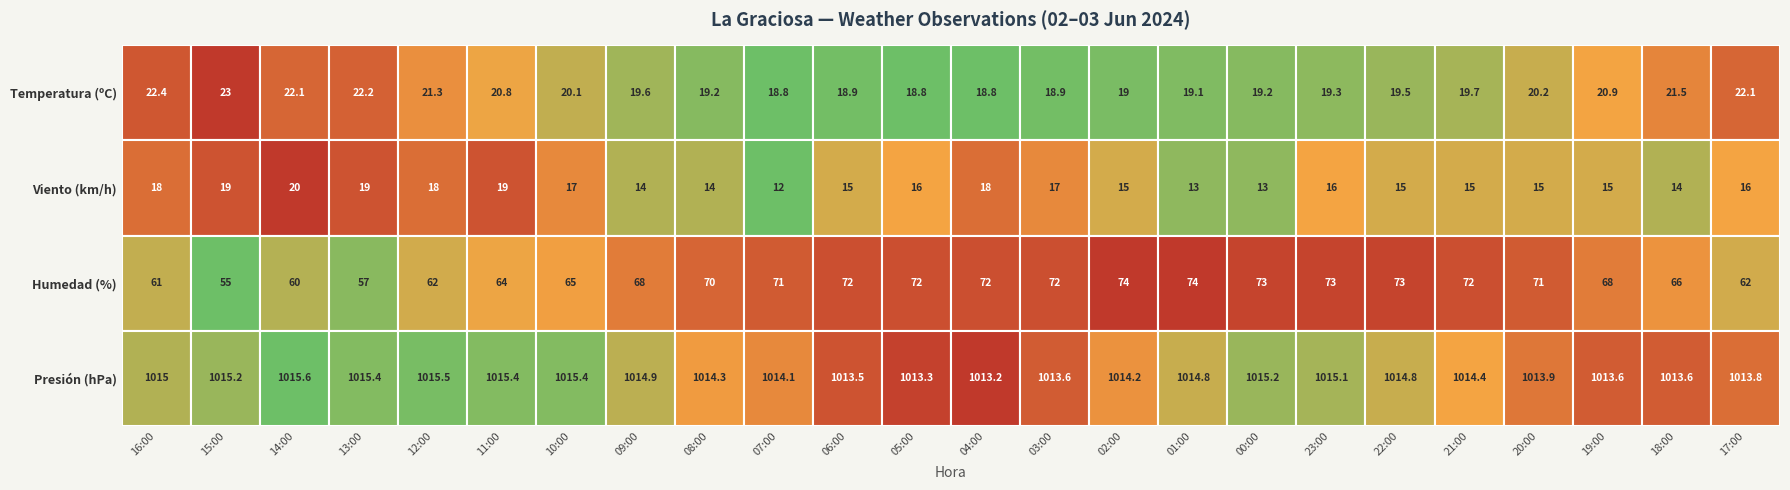

What is the sum of all Presión (hPa) values?

24347.8